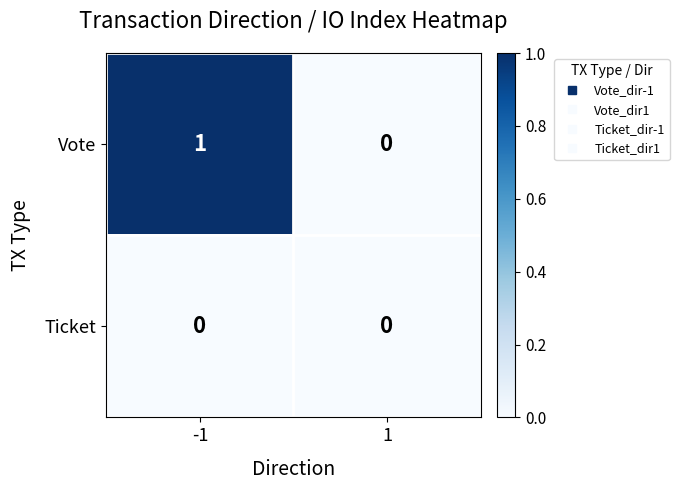

List the series in order of their peak value, lowest first.

Ticket, Vote